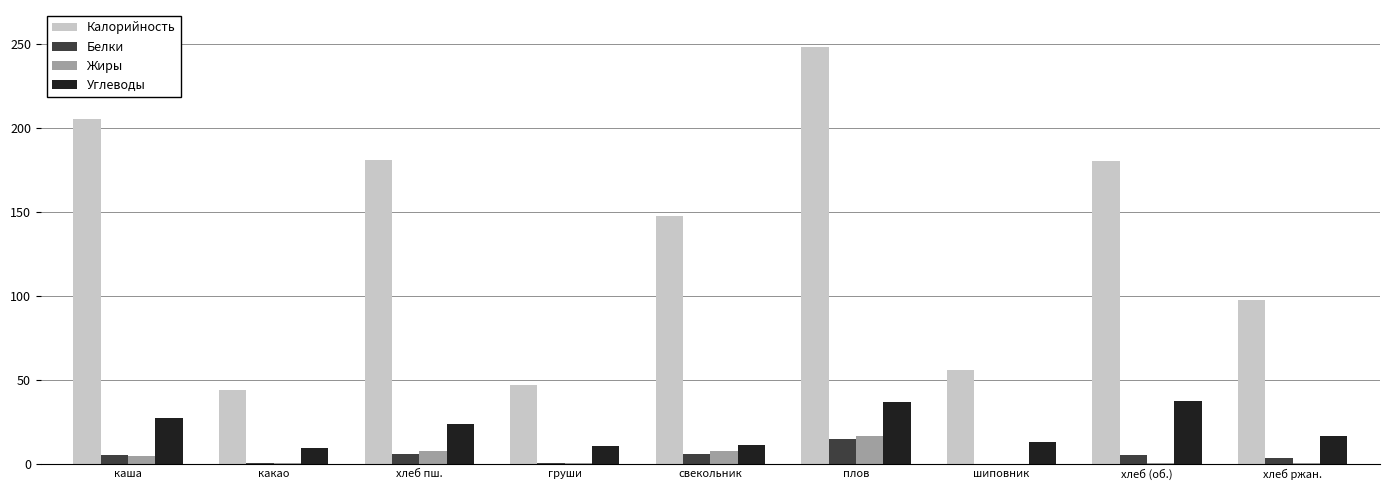

The Углеводы series shows 10.8 at груши. True or false?

True